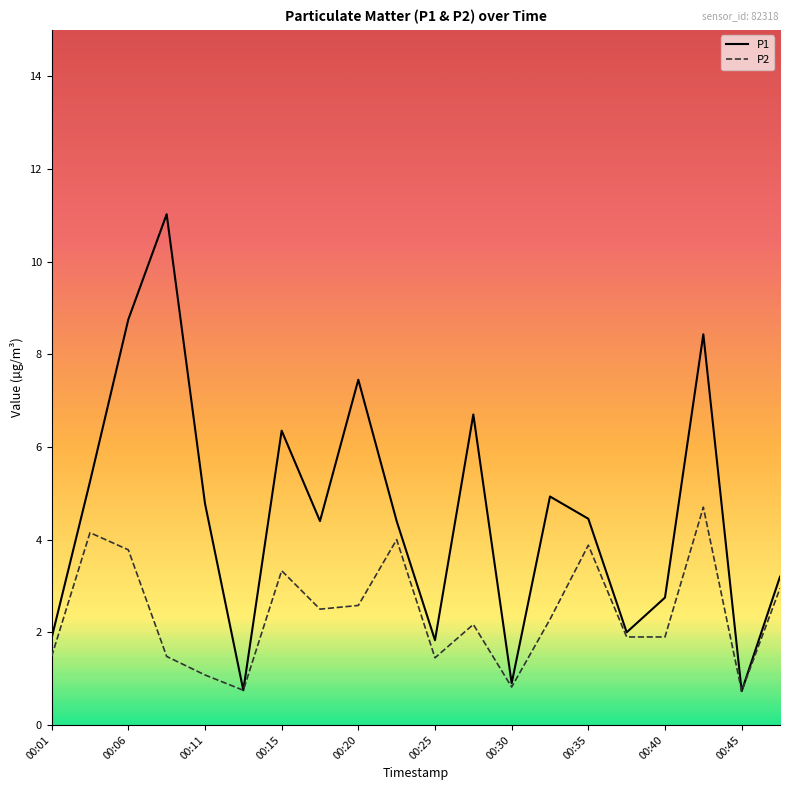

List the series in order of their overall mean, lowest first.

P2, P1